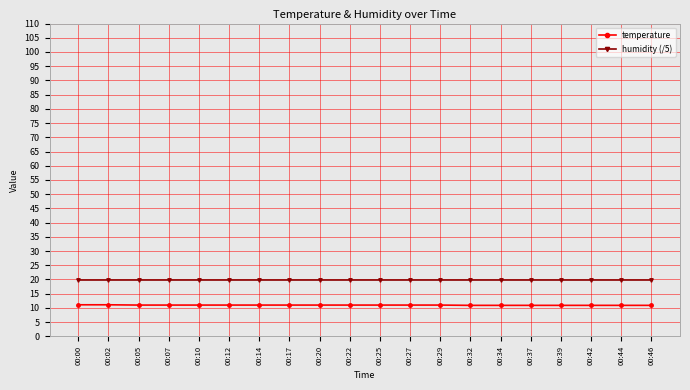

What is the value of the humidity (/5) point at the 3rd from the left?

20.0